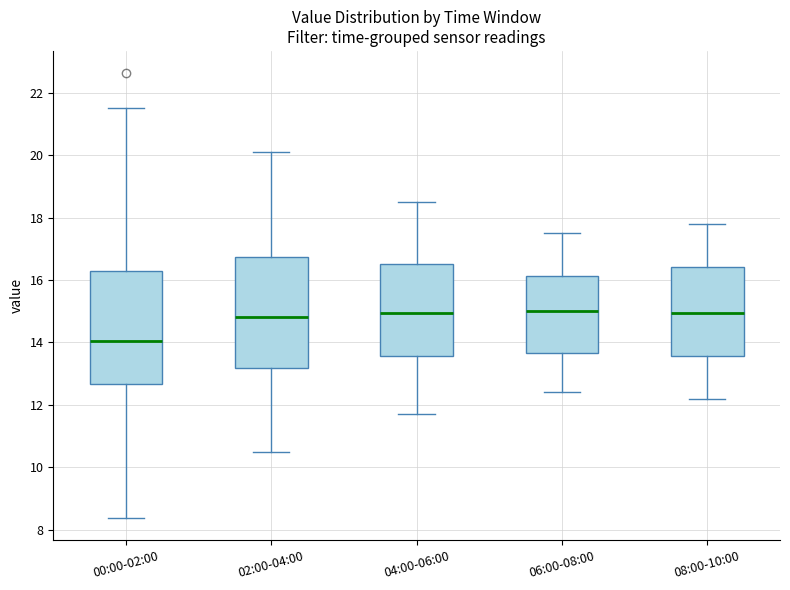

Reading left to right, transcribe this box plot: for each box, give where its median line is, the range the box spans, and where its two whiskers end, as read against the y-axis. The values are not printed on the chart, so give them approximately, as read against the axis.

00:00-02:00: median 14.0, box 12.6 to 16.2, whiskers 8.4 to 21.6
02:00-04:00: median 14.8, box 13.2 to 16.8, whiskers 10.6 to 20.2
04:00-06:00: median 15.0, box 13.6 to 16.6, whiskers 11.8 to 18.6
06:00-08:00: median 15.0, box 13.6 to 16.2, whiskers 12.4 to 17.6
08:00-10:00: median 15.0, box 13.6 to 16.4, whiskers 12.2 to 17.8